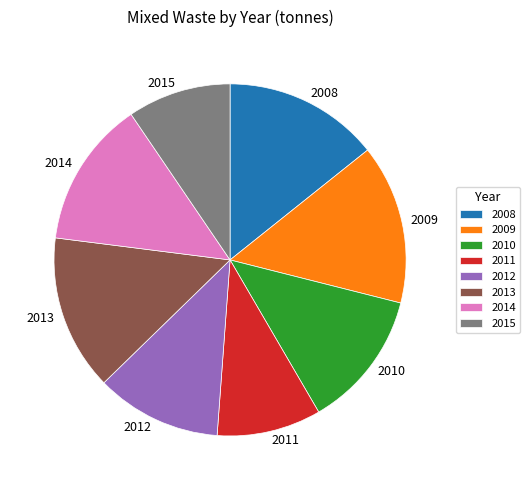

Is the sum of 2013 and 2014 greater than half?

No